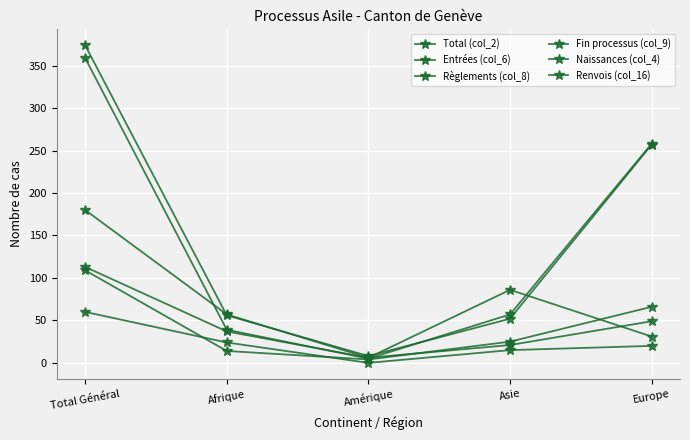

What is the average value of the Règlements (col_8) series?

45